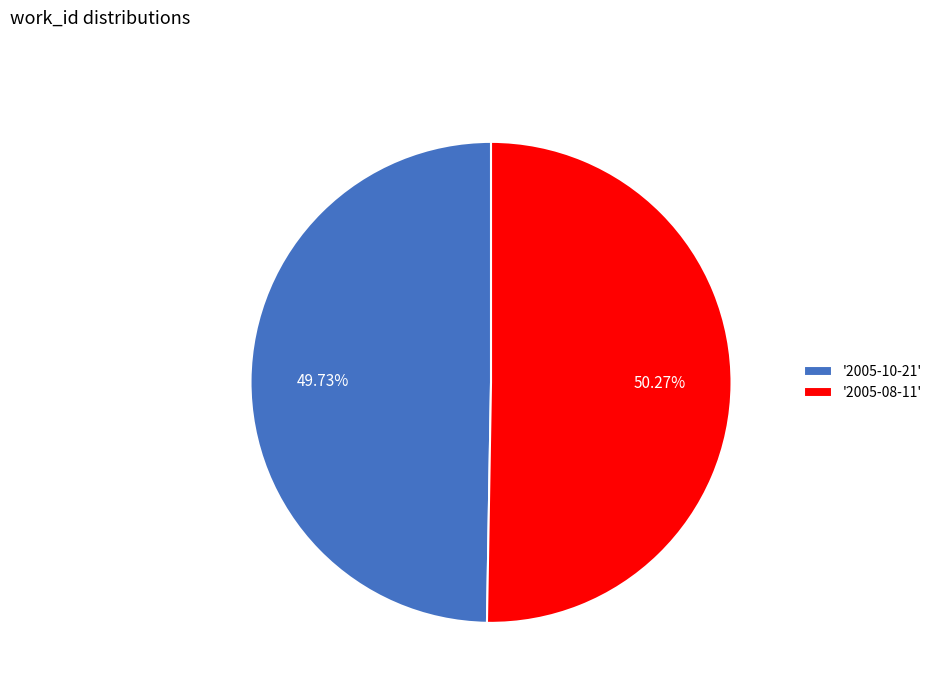

What is the largest slice in the pie chart?

'2005-08-11'